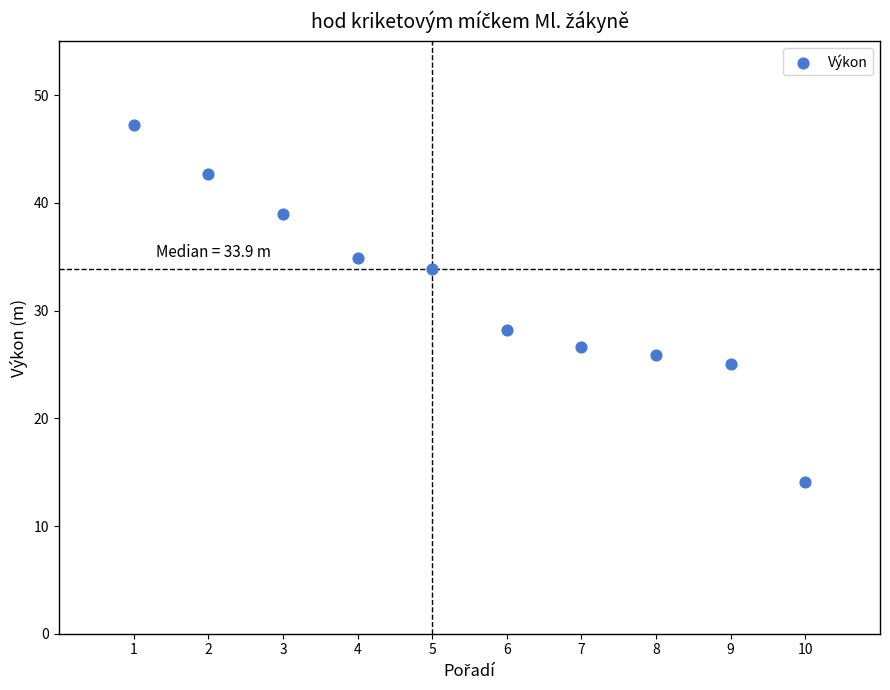

What Y value in the scatter plot is closest to 30?

28.2